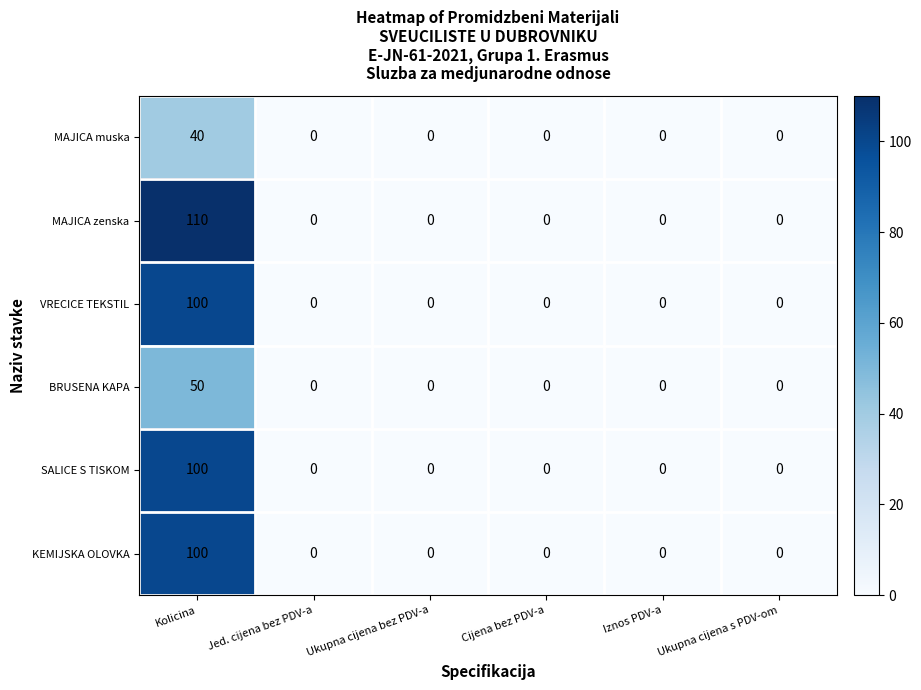

At which label does VRECICE TEKSTIL reach its peak?

Kolicina